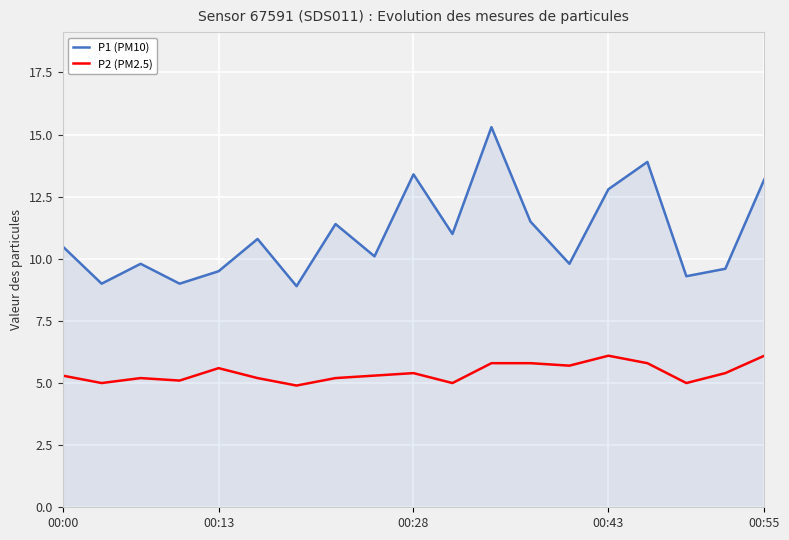

Which series has the largest total across all categories?

P1 (PM10)